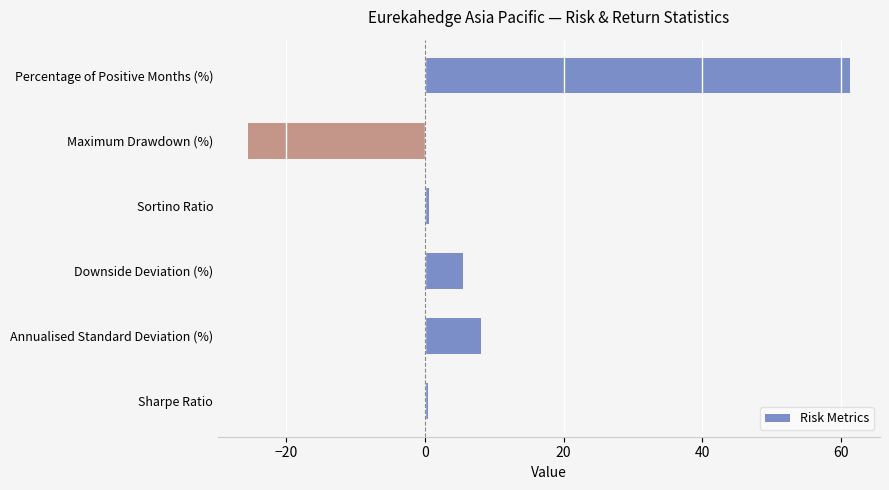

Which label corresponds to the smallest value in the chart?

Maximum Drawdown (%)